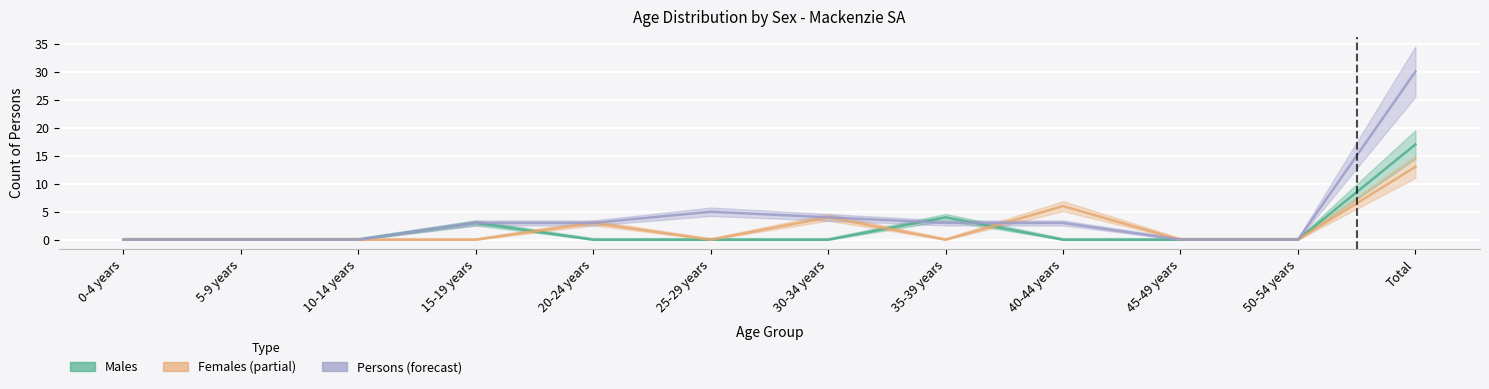

What is the total value across all series at Total?

60